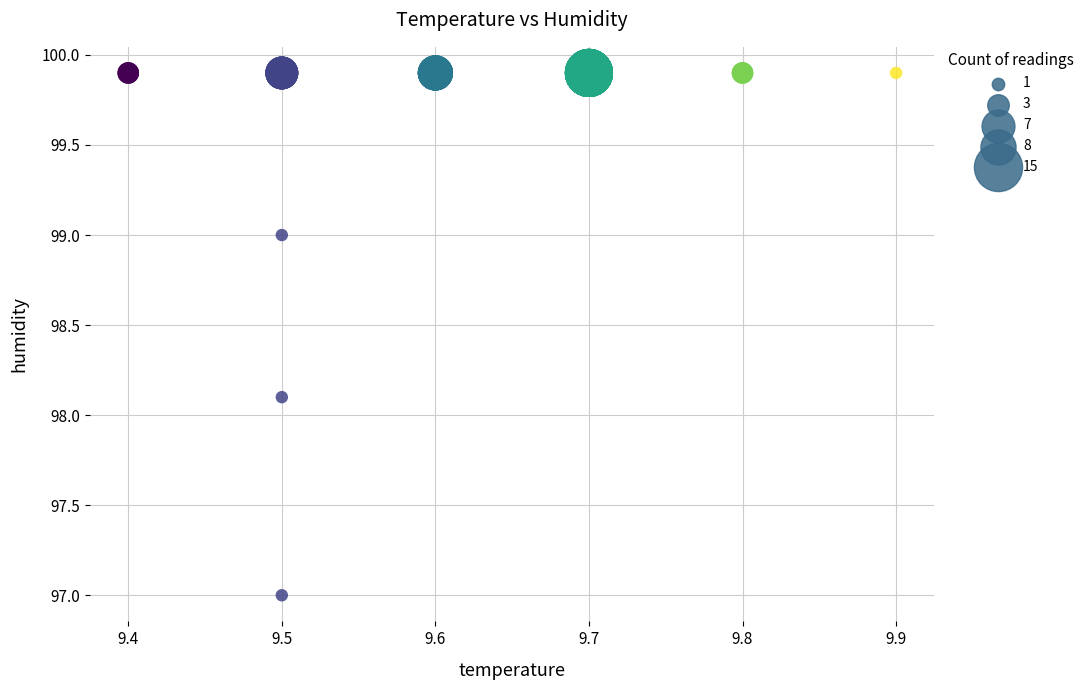

What Y value in the scatter plot is closest to 98?

98.1